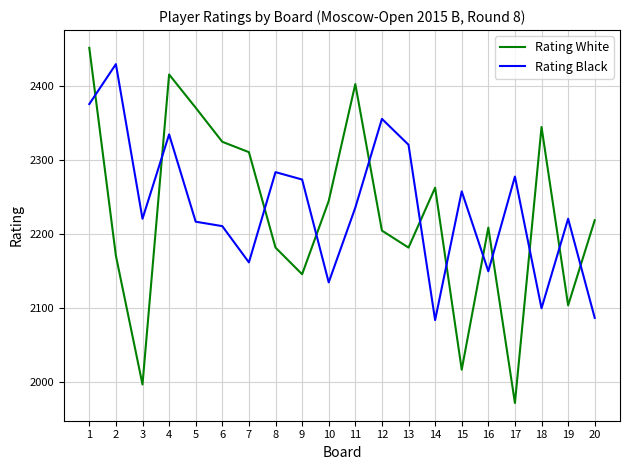

Which series has the largest total across all categories?

Rating Black